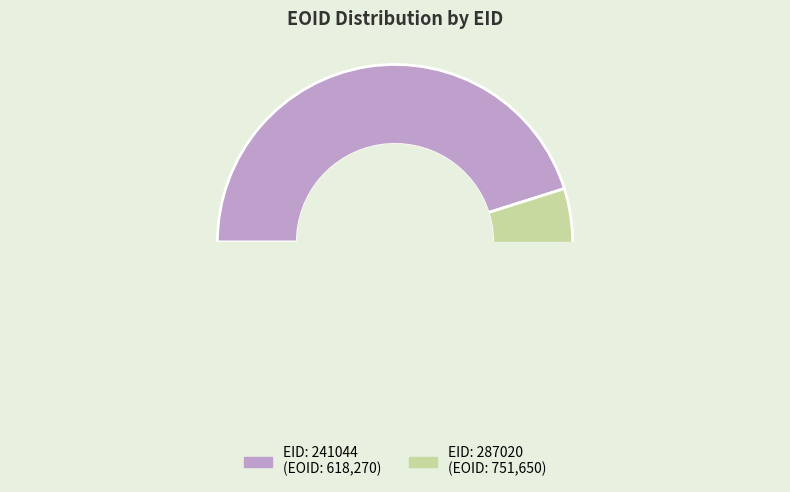

Rank the categories by value from highest to lowest.

287020, 241044